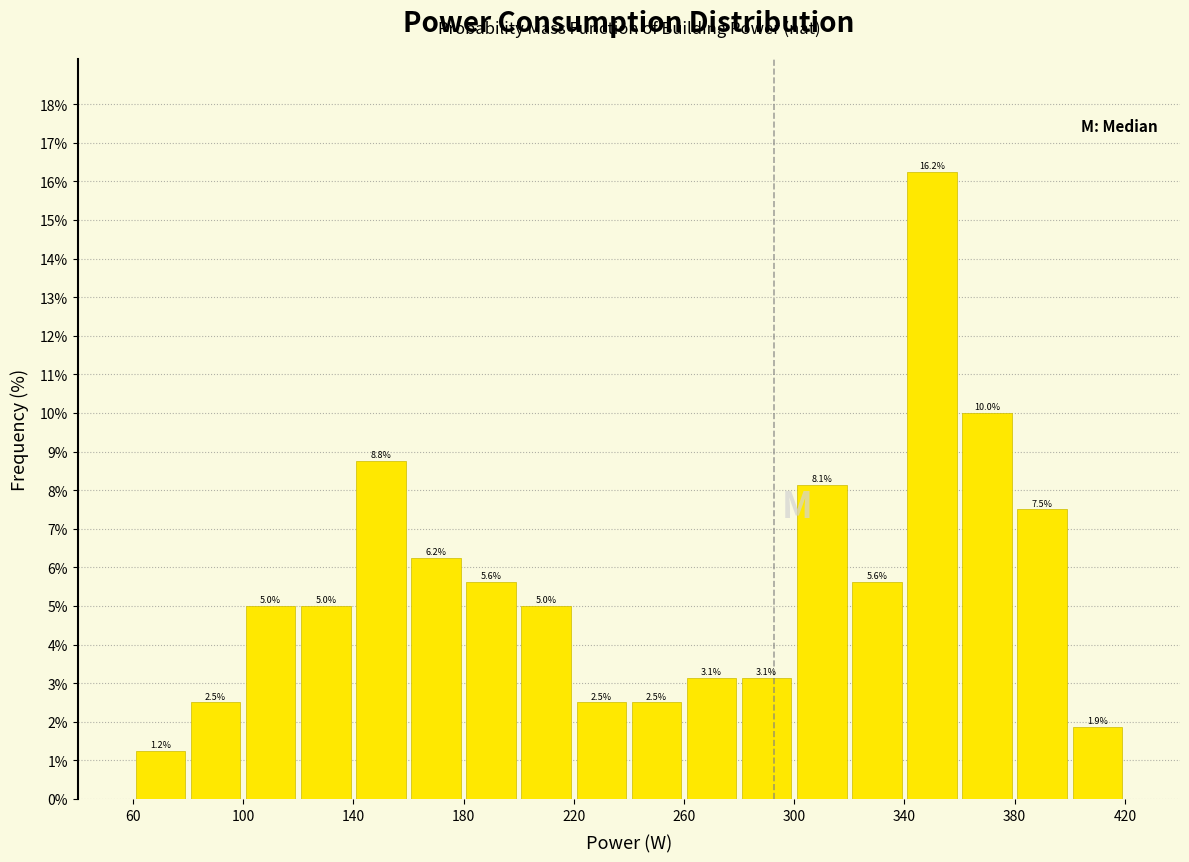

Which range on the x-axis has the tallest bar?

340 to 360